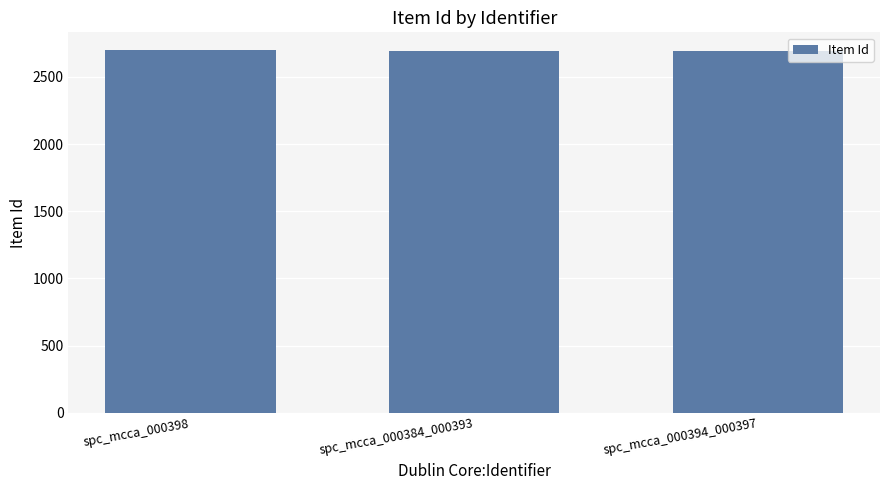

What is the difference between the values at spc_mcca_000384_000393 and spc_mcca_000398?

2